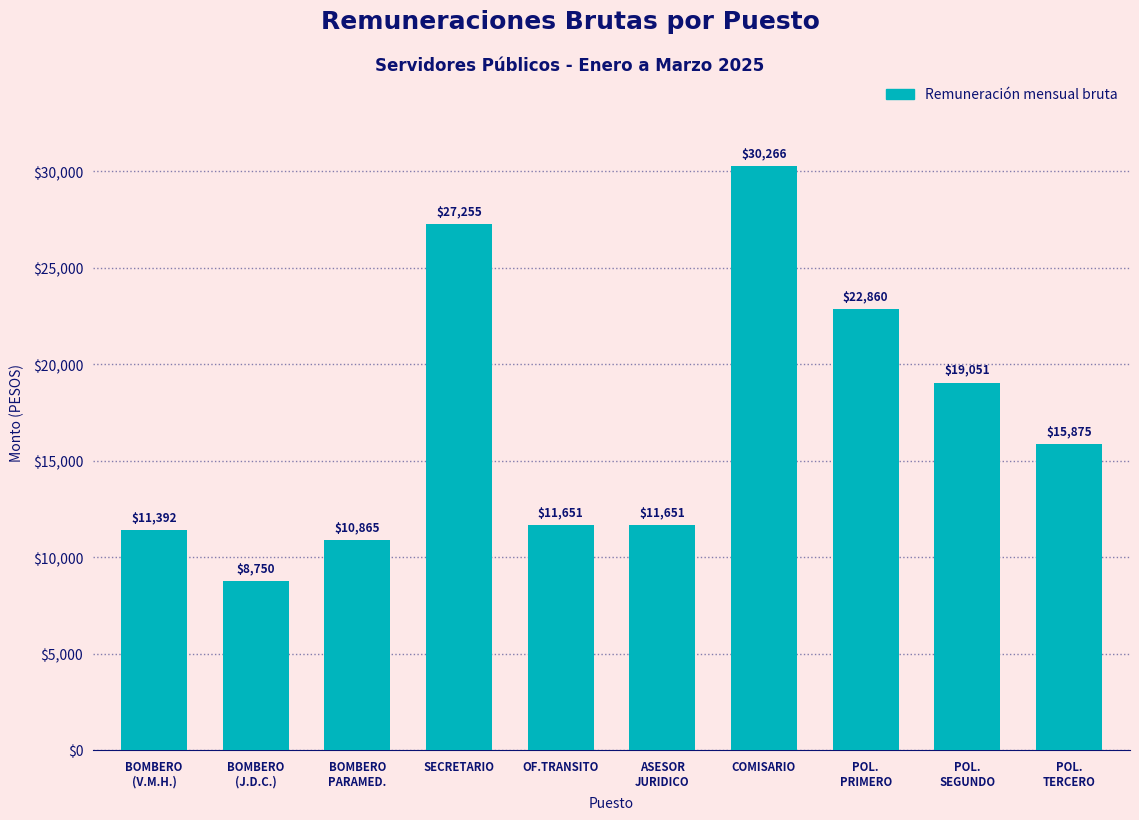

The chart shows a value of 6723.9 at ASESOR
JURIDICO. True or false?

False